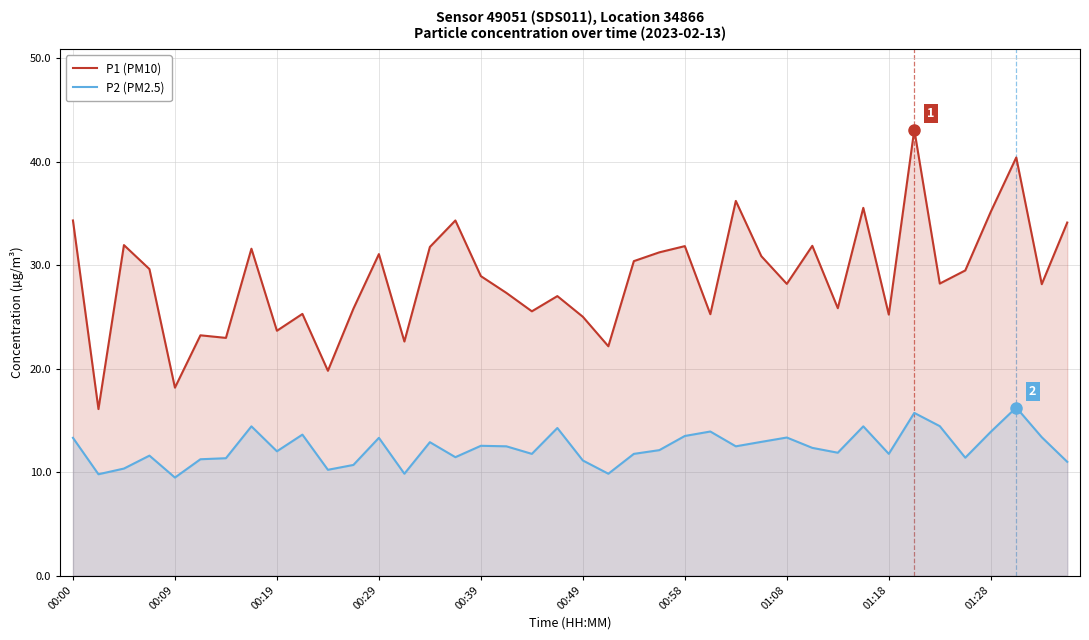

Which series has the largest range (max minus min)?

P1 (PM10)